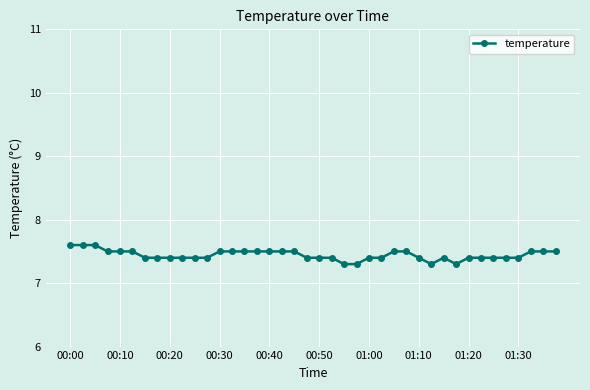

What is the difference between the maximum and second lowest values?

0.3